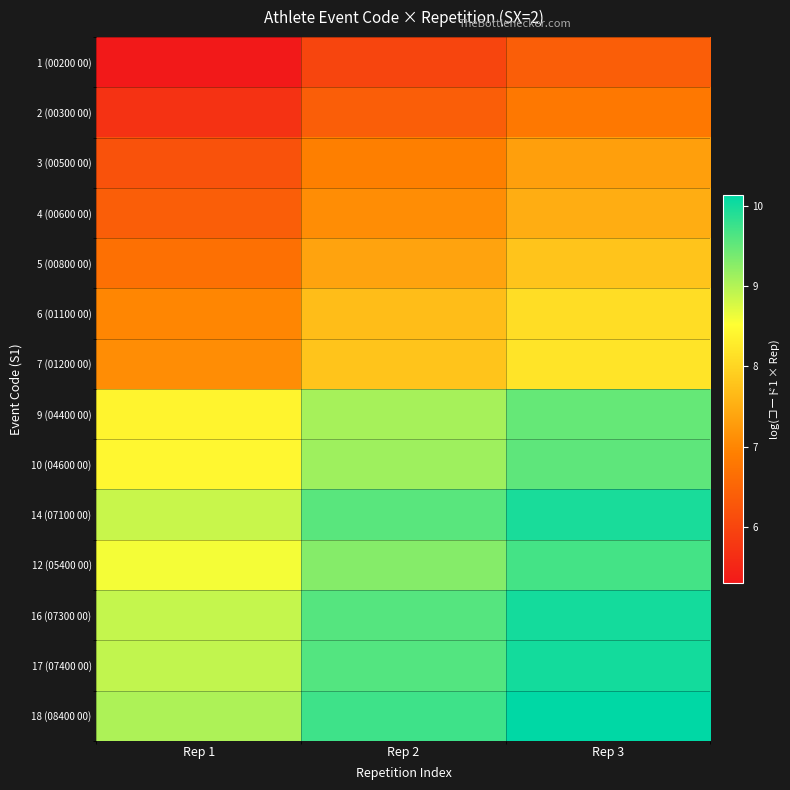

How many series are shown in this chart?

14